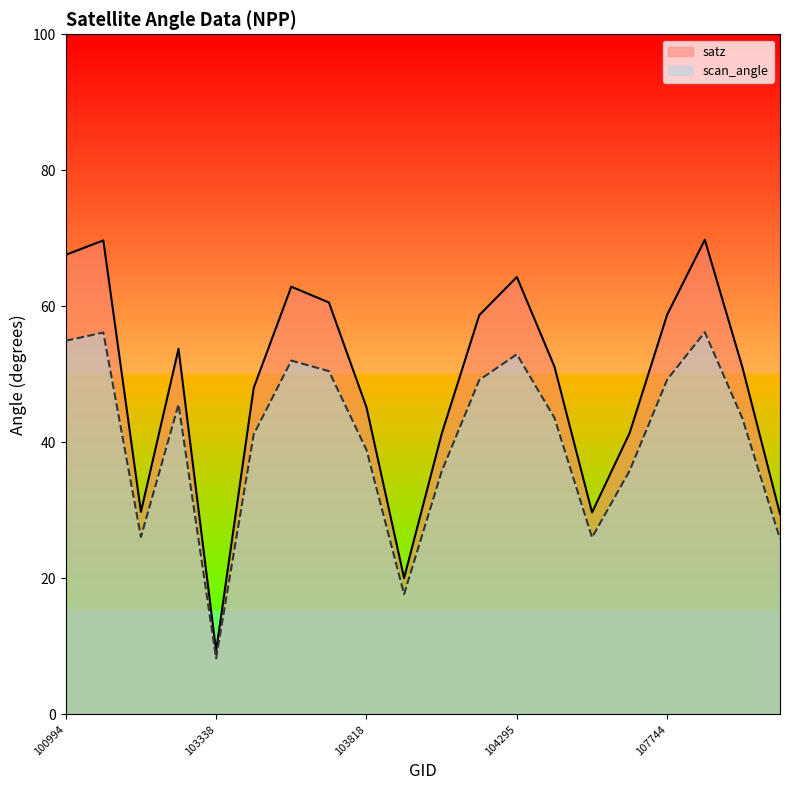

At how many categories does at least one series exceed 68?

2